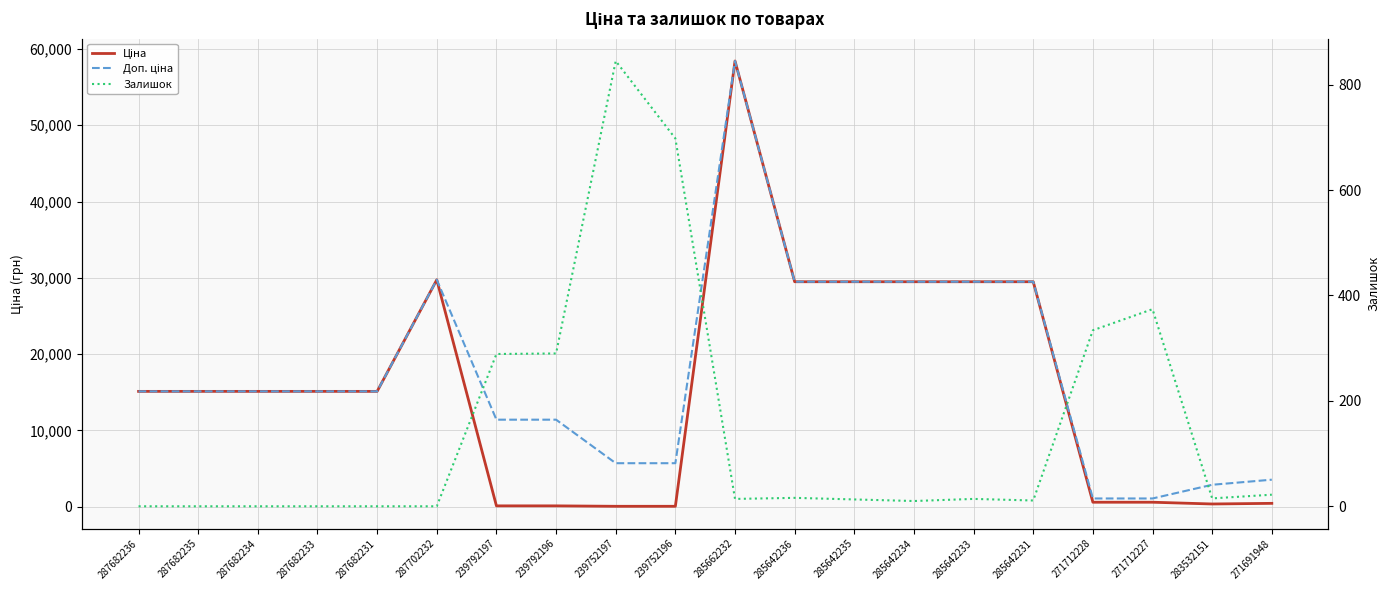

What is the difference between the Залишок values at 287682234 and 285642236?

16.0